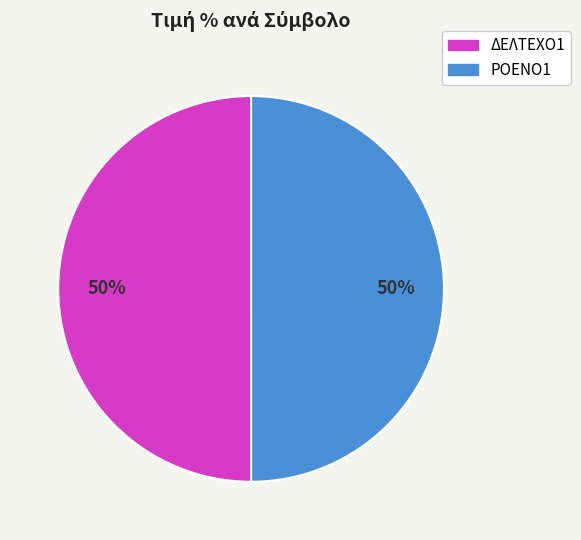

Combined, do ΡΟΕΝΟ1 and ΔΕΛΤΕΧΟ1 account for over 50%?

Yes